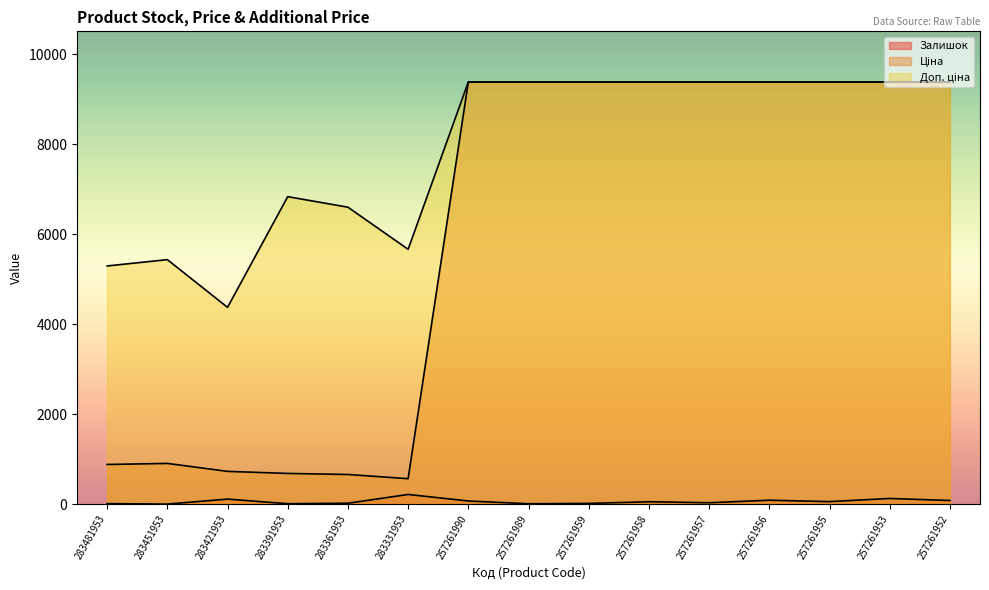

True or false: Ціна and Доп. ціна intersect in this chart.

False